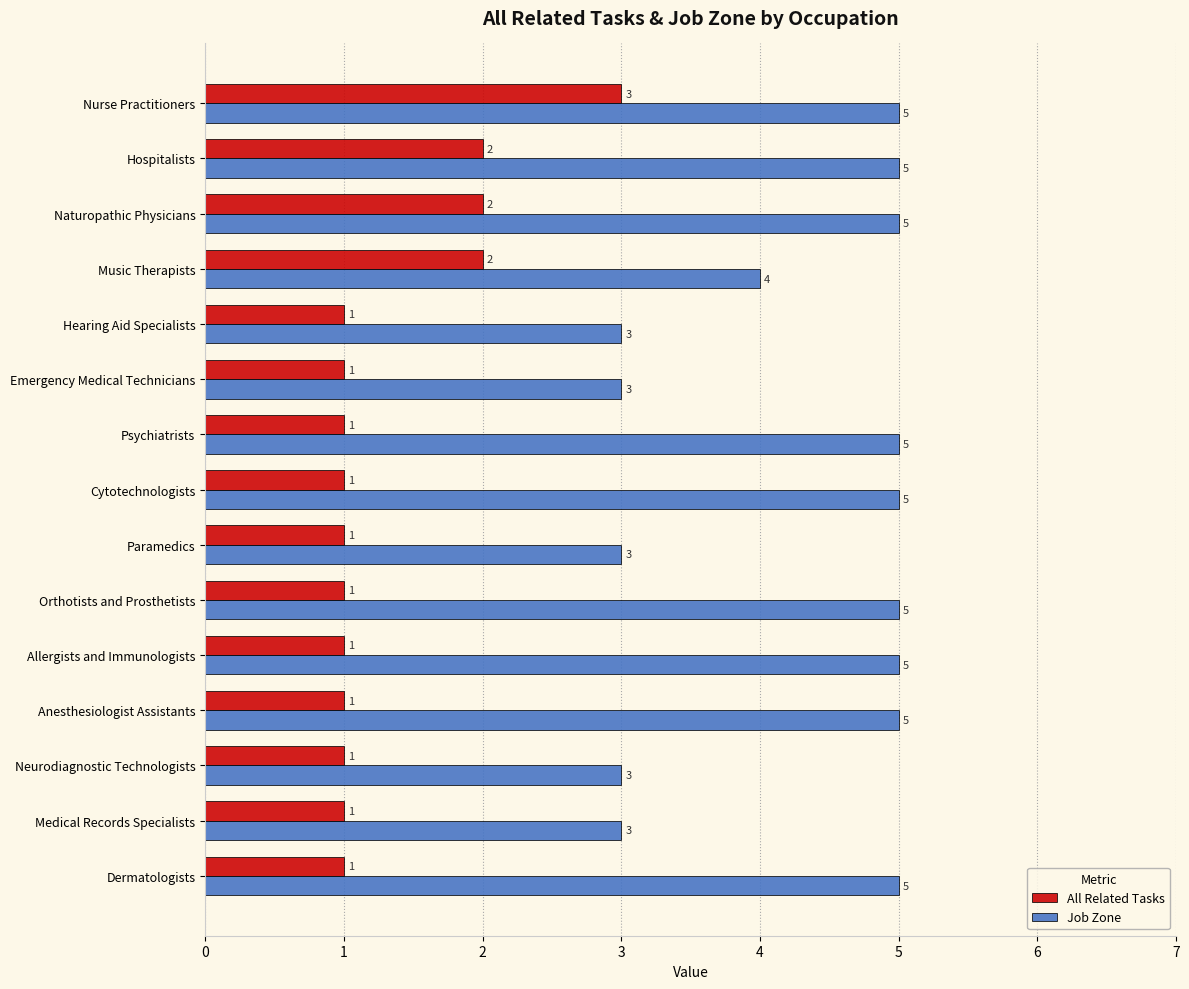

How many series are shown in this chart?

2